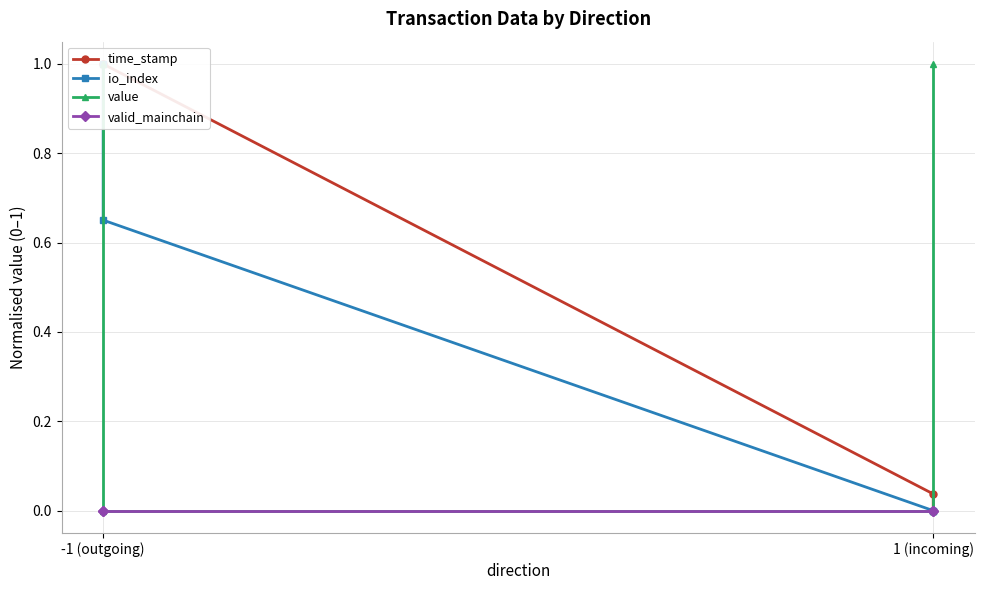

True or false: time_stamp and io_index cross at least once.

False